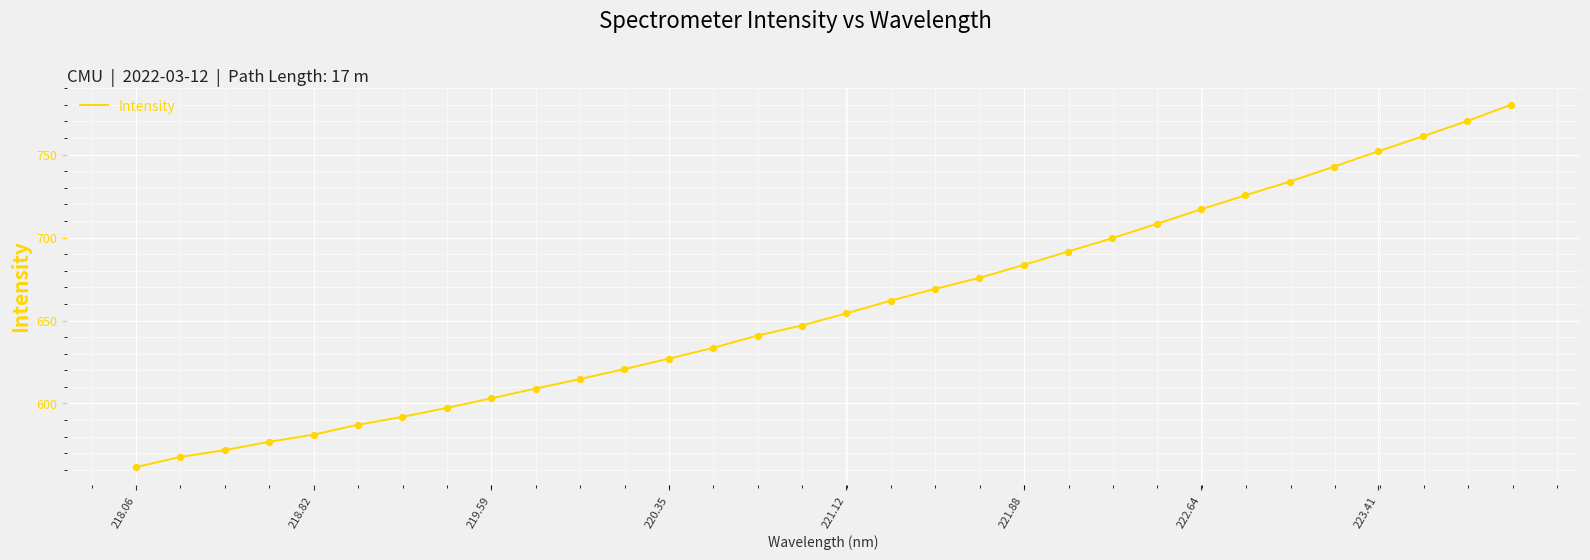

What is the maximum value shown in the chart?

780.1